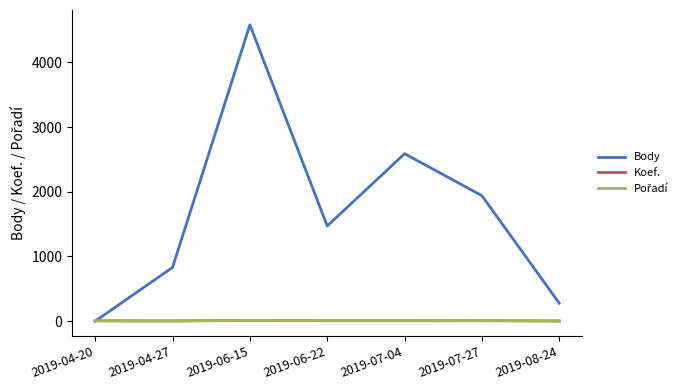

Rank the categories by Body value from lowest to highest.

2019-04-20, 2019-08-24, 2019-04-27, 2019-06-22, 2019-07-27, 2019-07-04, 2019-06-15